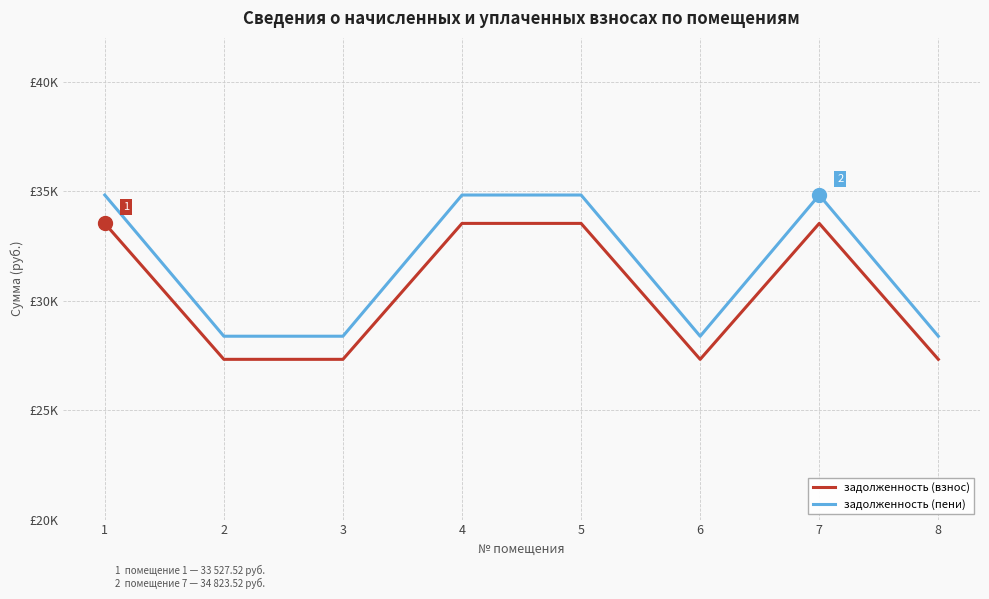

True or false: задолженность (пени) and задолженность (взнос) cross at least once.

False